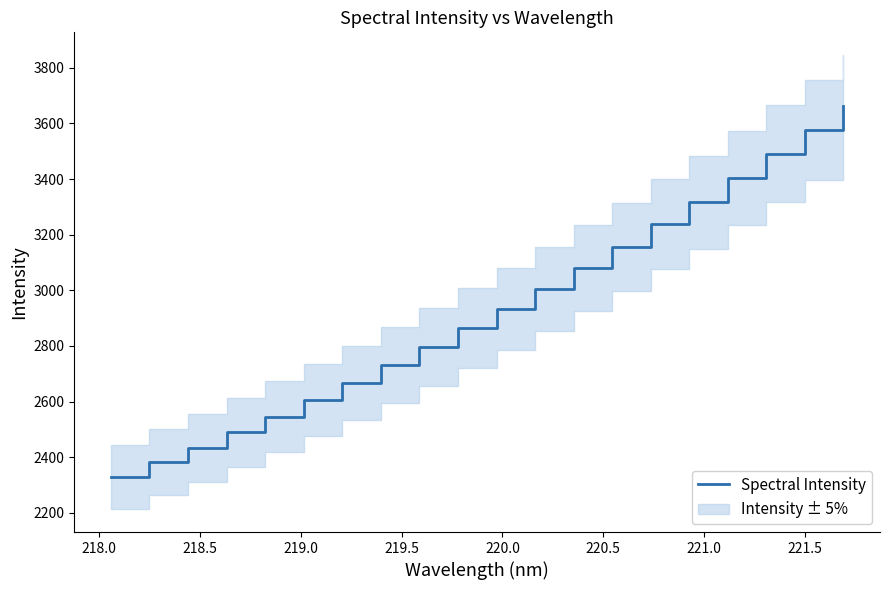

Count the number of categories in the chart.

20